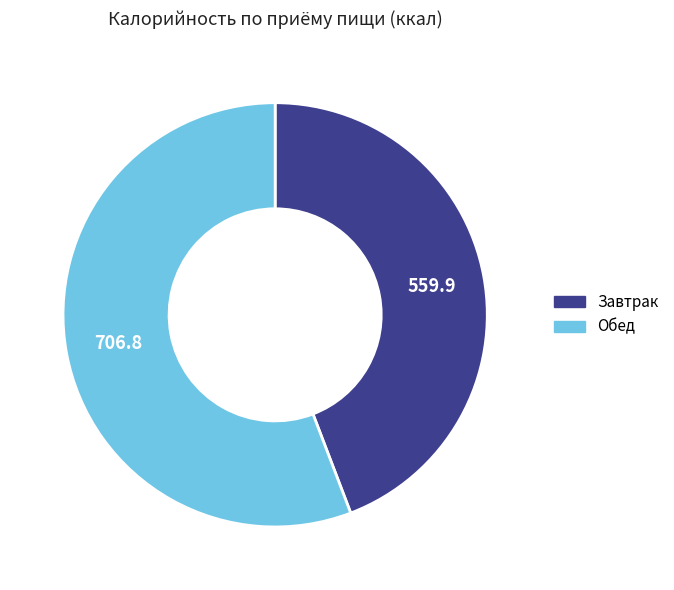

True or false: Завтрак accounts for 44% of the total.

True